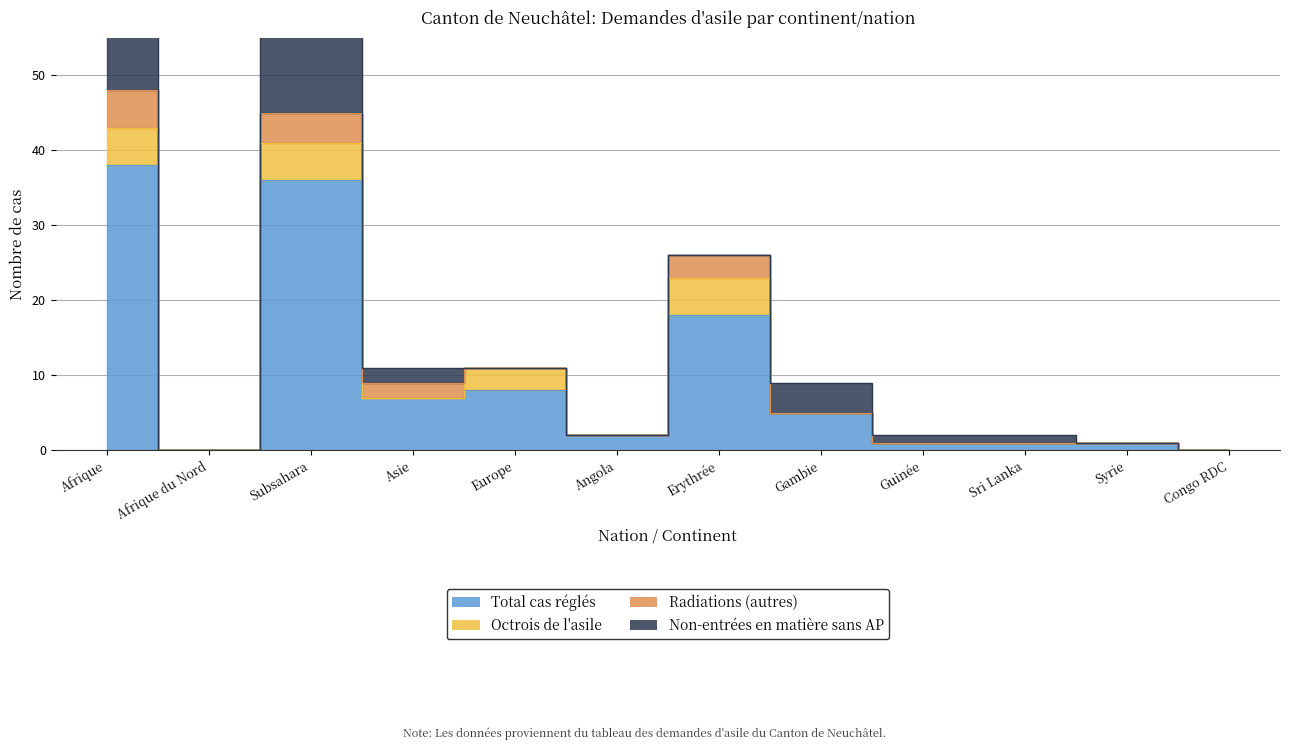

The Total cas réglés series shows 12 at Asie. True or false?

False